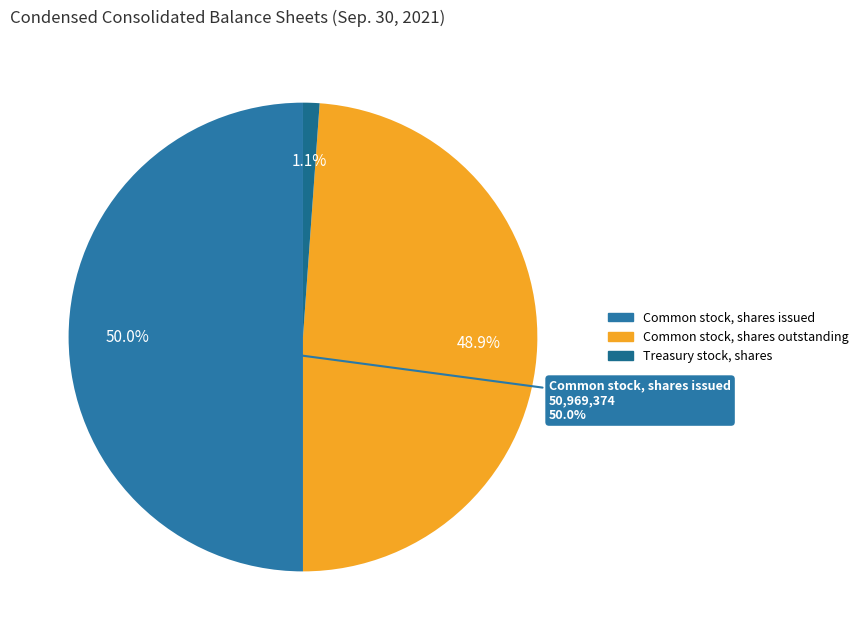

Count the number of slices in the pie.

4